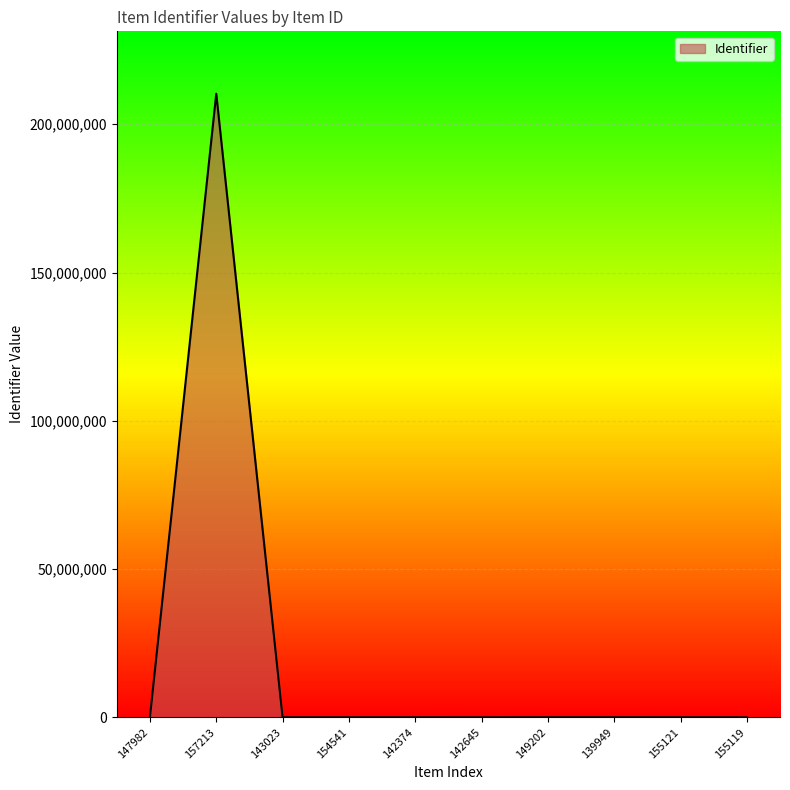

What is the difference between the maximum and minimum values?

210300570